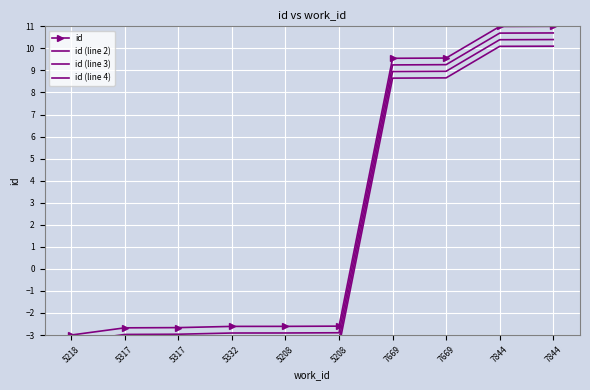

At which category is the sum across all series the highest?

7844